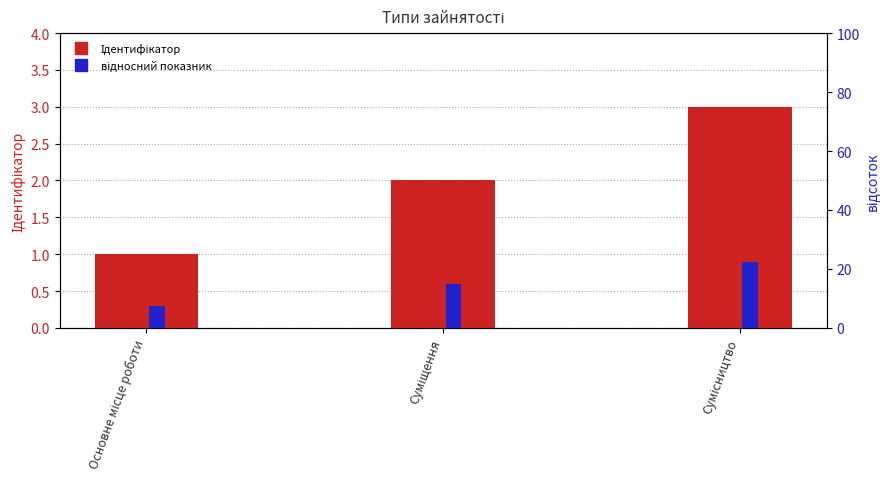

What is the minimum value for Ідентифікатор?

1.0